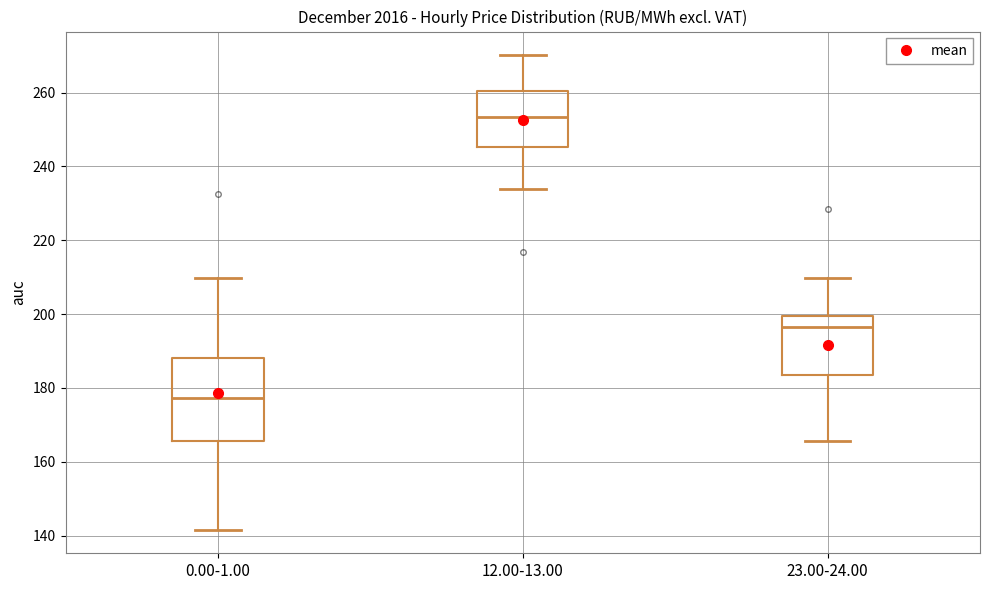

Which box is the tallest, from its lower edge to its upper edge?

0.00-1.00